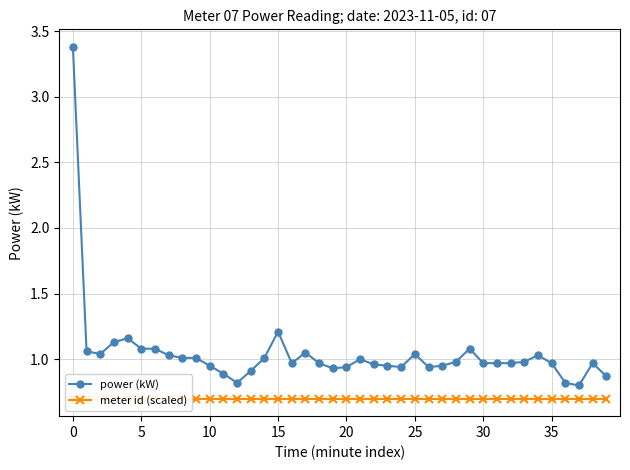

List the series in order of their overall mean, lowest first.

meter id (scaled), power (kW)